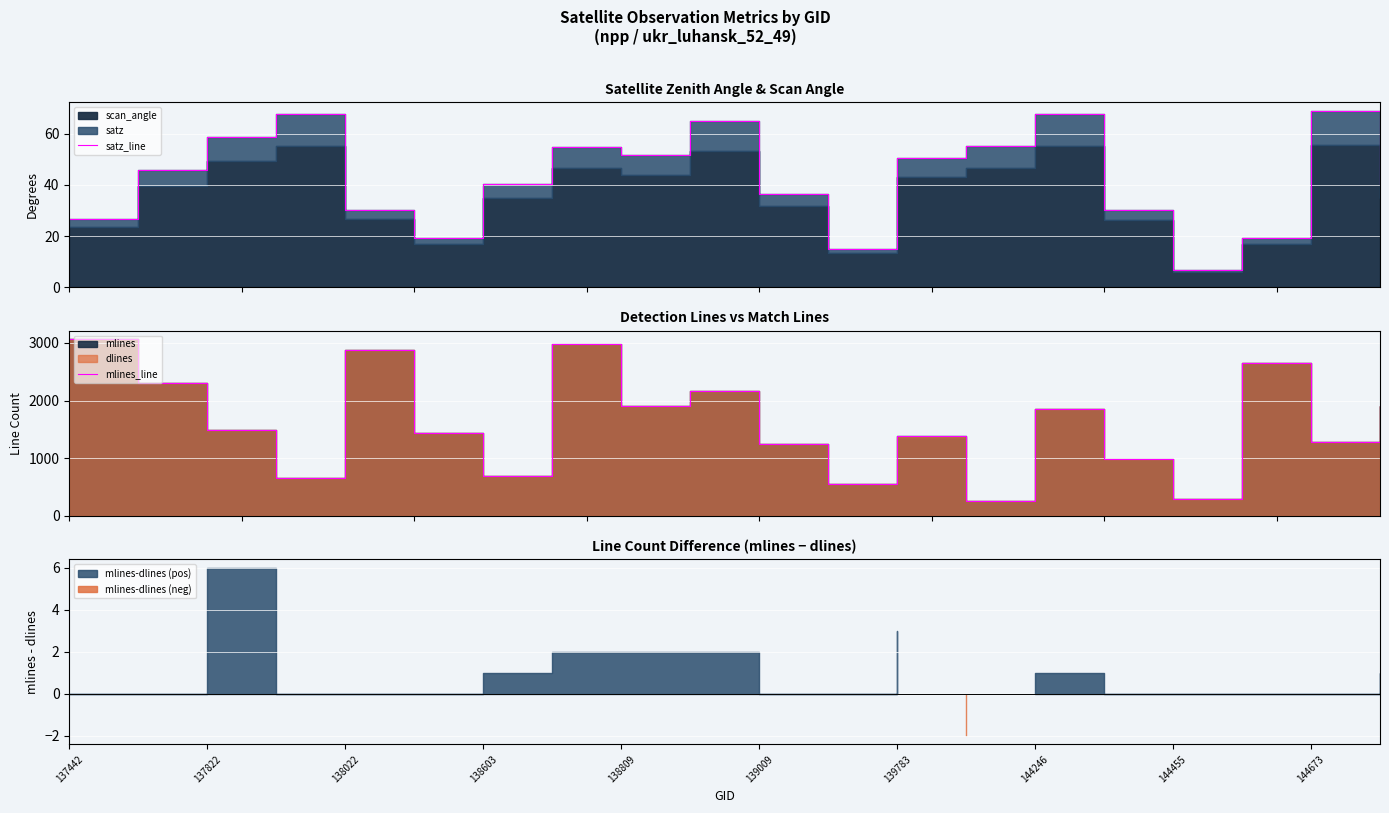

What is the sum of all mlines_line values?

31952.0